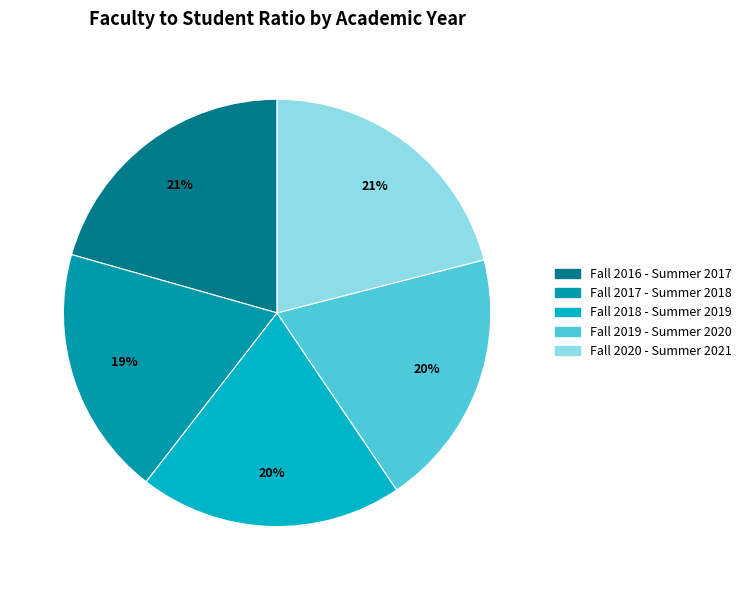

The Fall 2019 - Summer 2020 slice represents 7% of the pie. True or false?

False